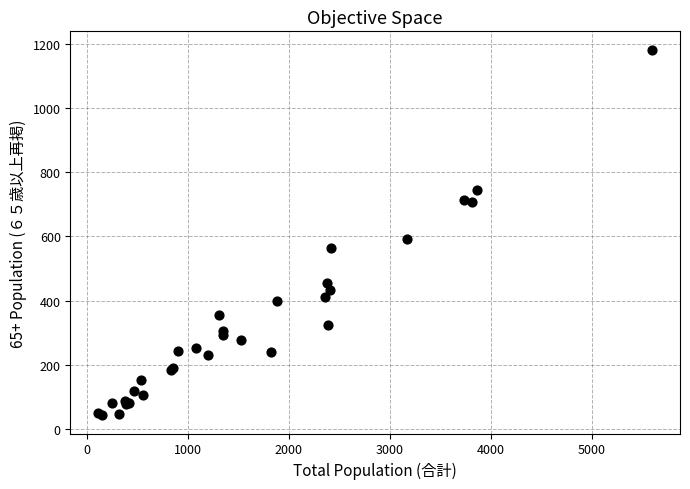

What Y value in the scatter plot is closest to 612?

593